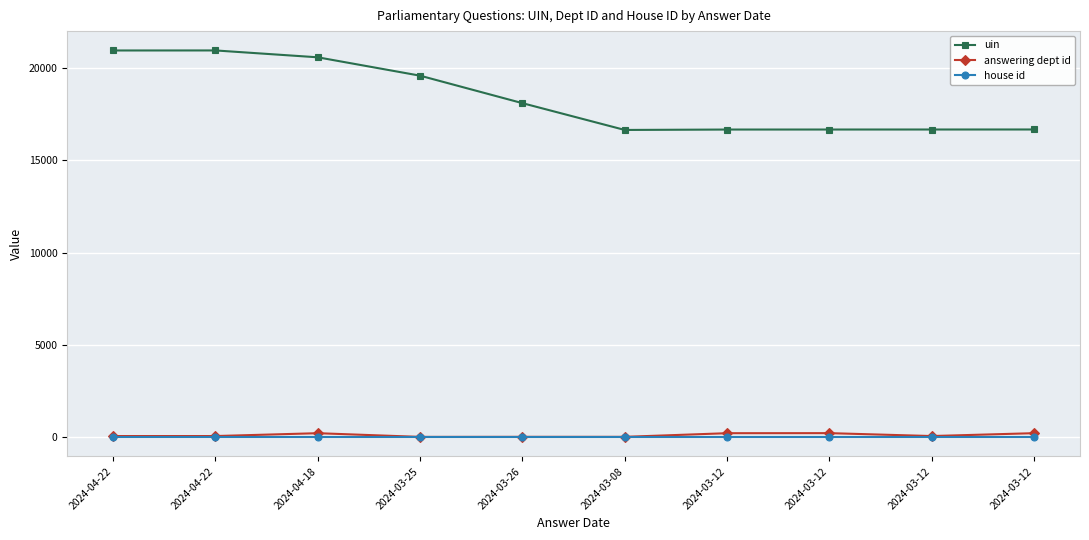

What is the difference between the highest and lowest values at 2024-03-08?

16637